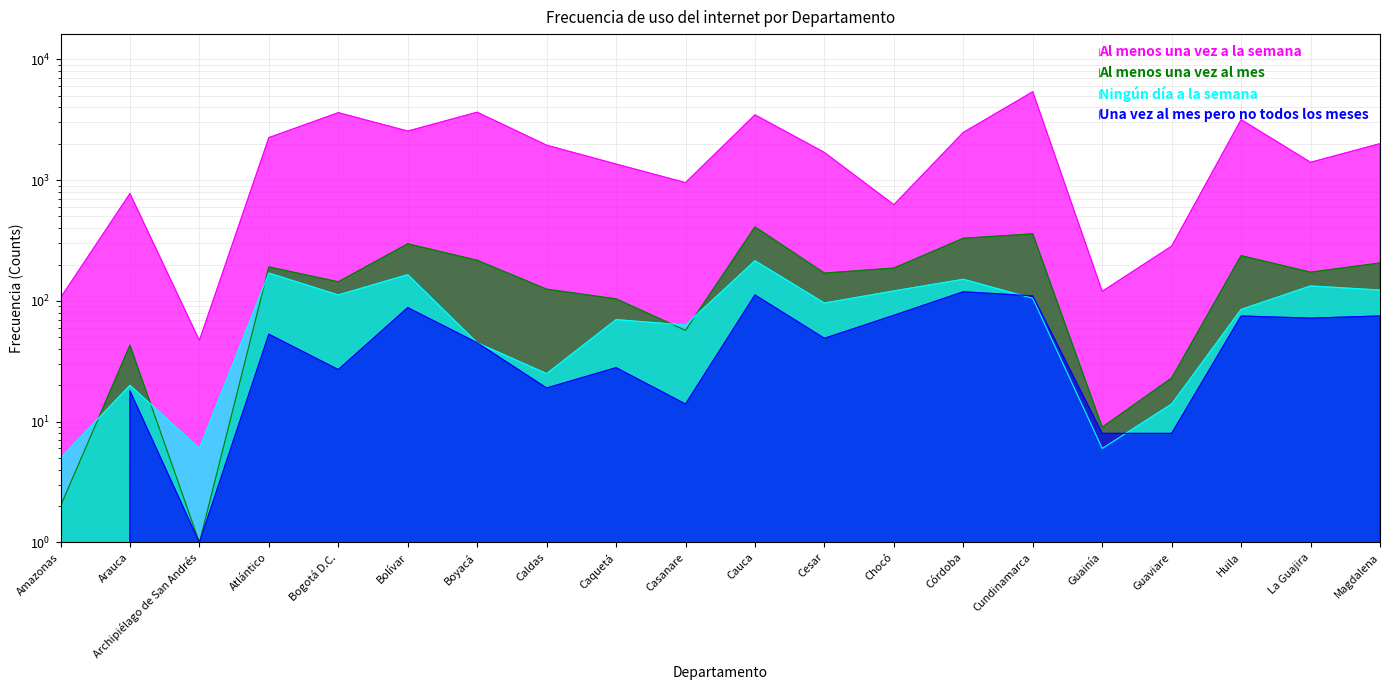

At which label does Ningún día a la semana first exceed 96?

Atlántico